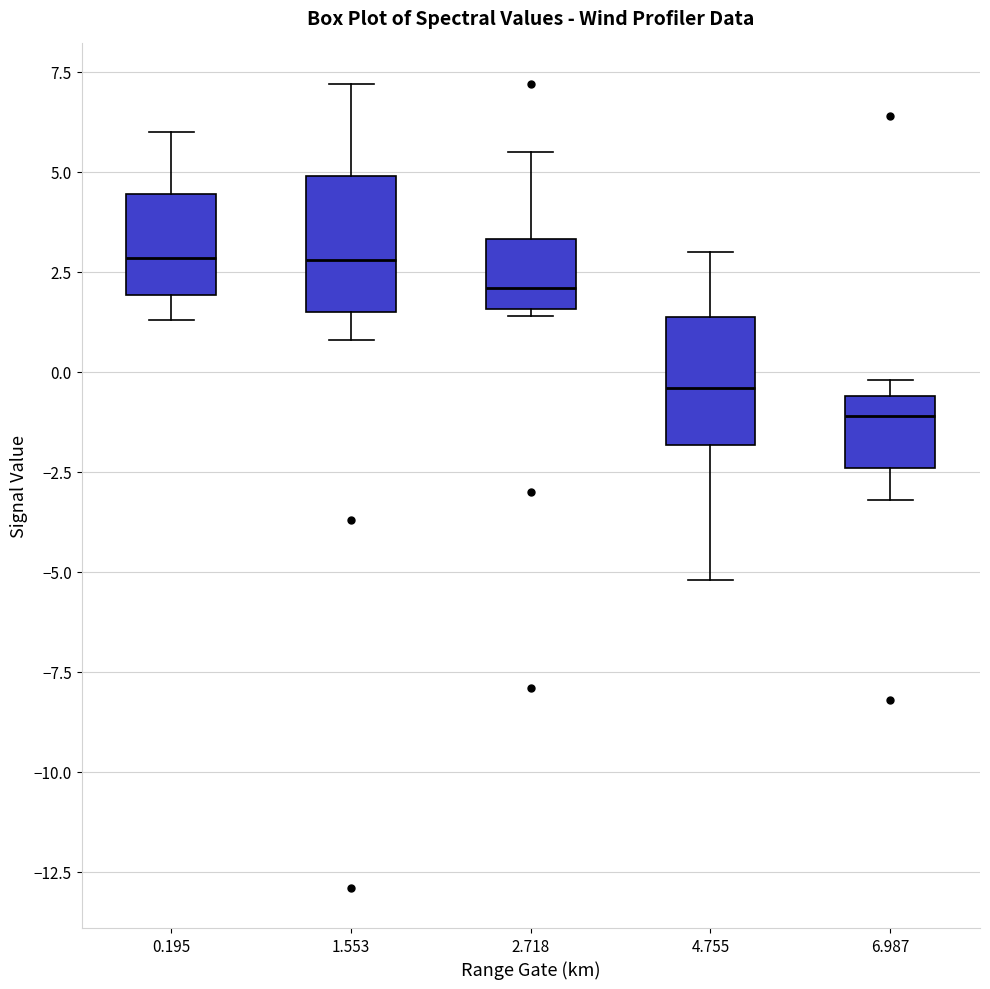

Where is the lower edge of the box at x = 2.718 on the y-axis? The values are not printed on the chart, so give them approximately, as read against the axis.

1.5